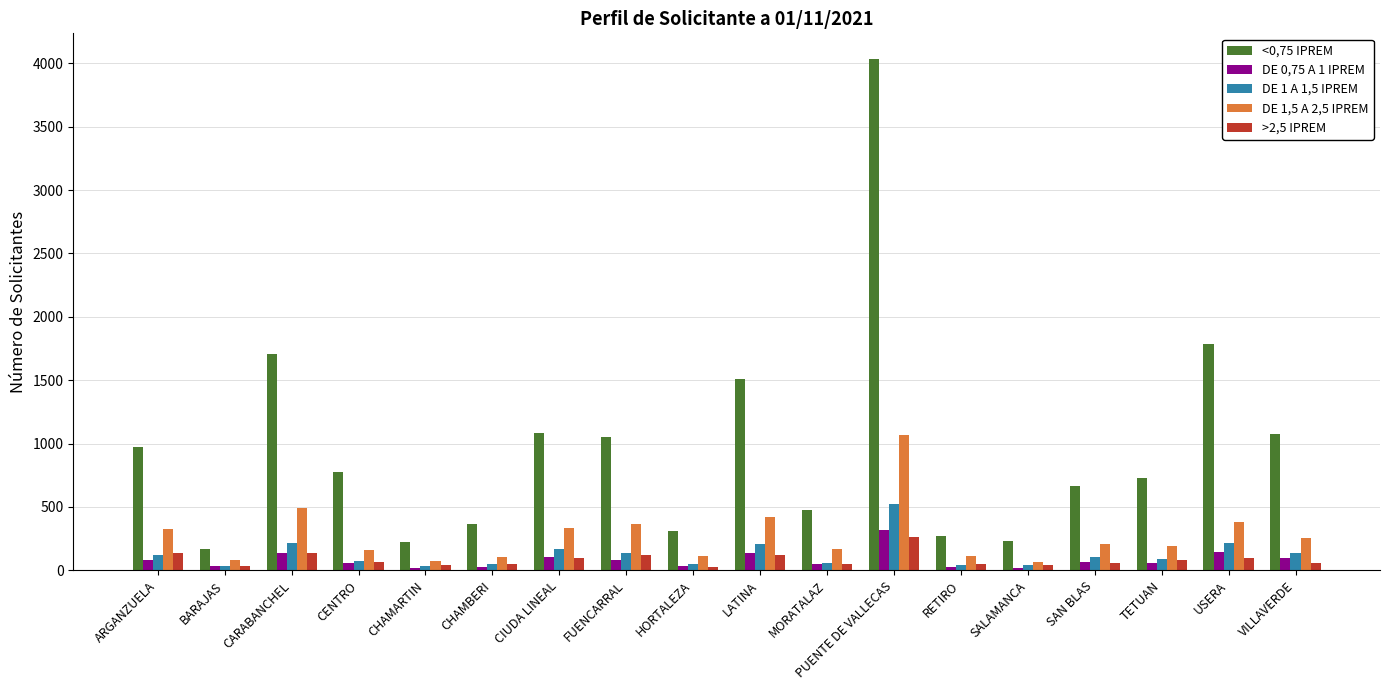

What is the label of the 18th bar from the right?

ARGANZUELA